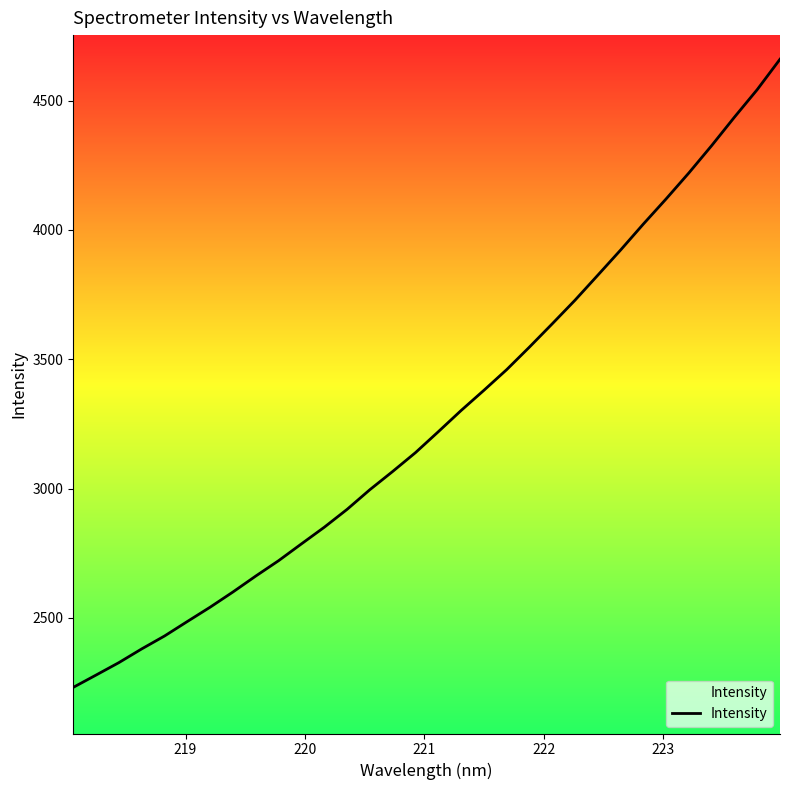

What is the smallest value displayed?

2231.0